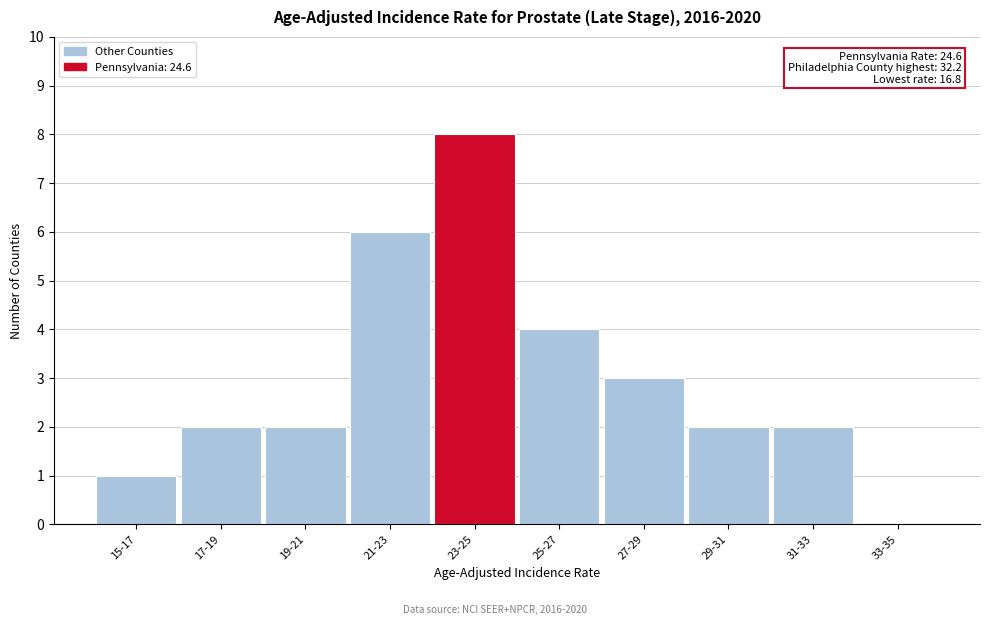

Reading right to left, what are all the values shown in this chart?

33-35=0	31-33=2	29-31=2	27-29=3	25-27=4	23-25=8	21-23=6	19-21=2	17-19=2	15-17=1